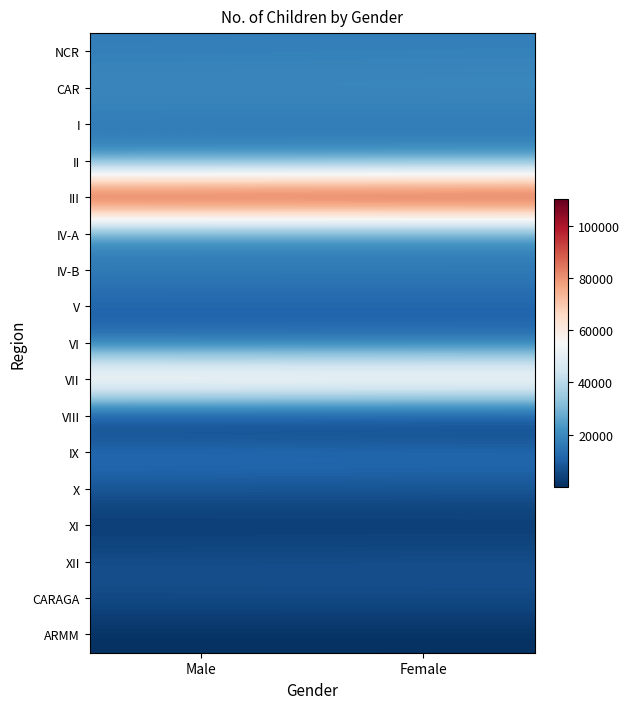

Rank the series by their maximum value, from lowest to highest.

VIII, ARMM, XI, CARAGA, XII, X, V, VI, IX, I, IV-B, NCR, IV-A, II, CAR, VII, III